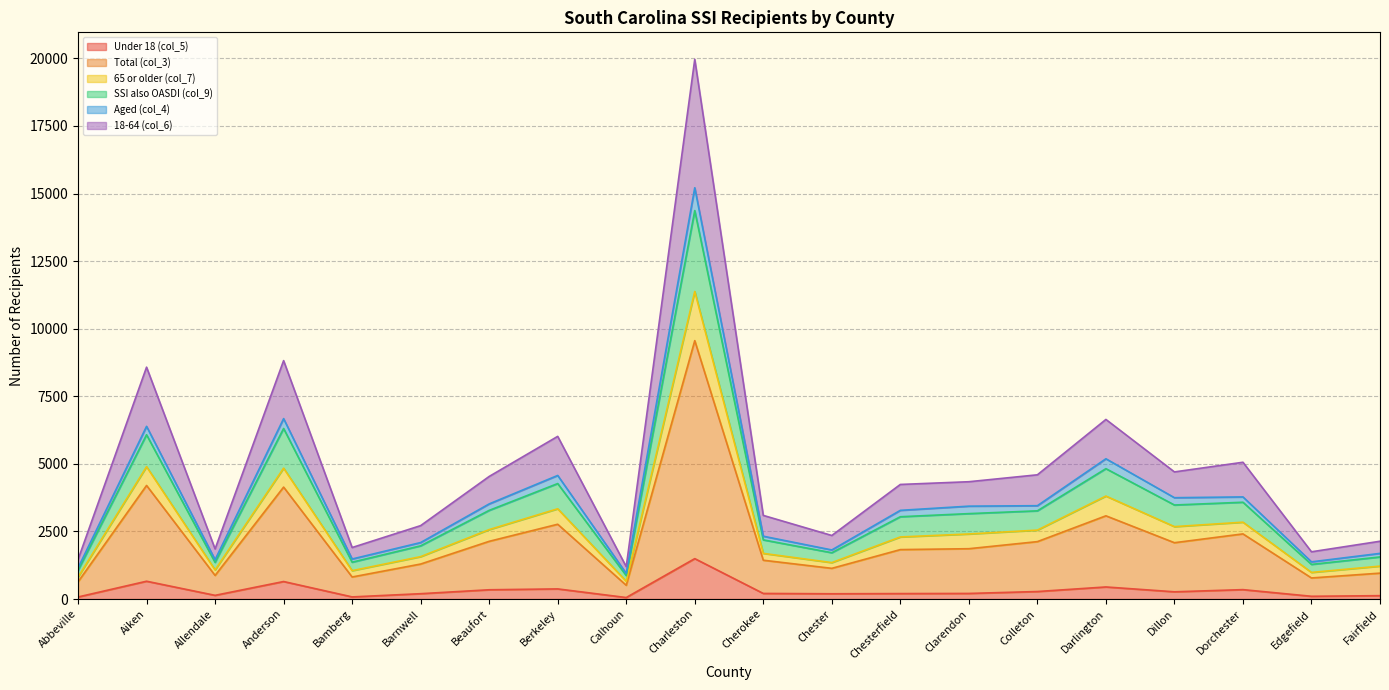

How many lines are shown in the chart?

6